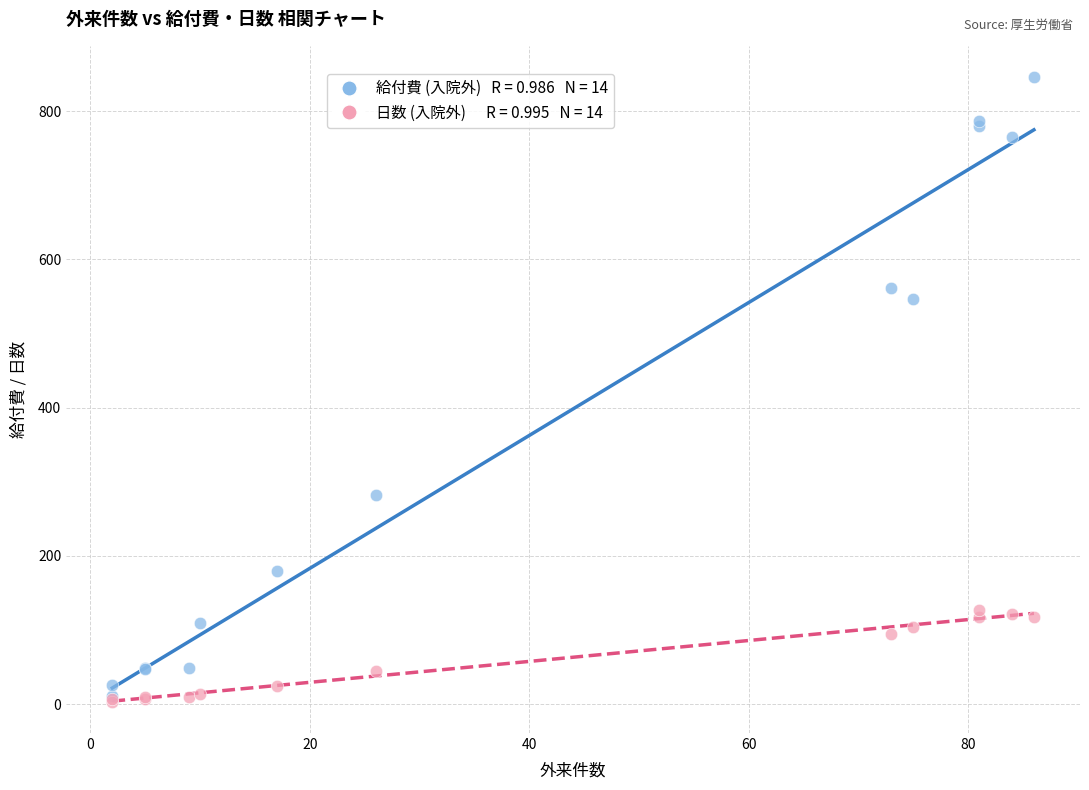

Across all series, what Y value is closest to 424?

545.7